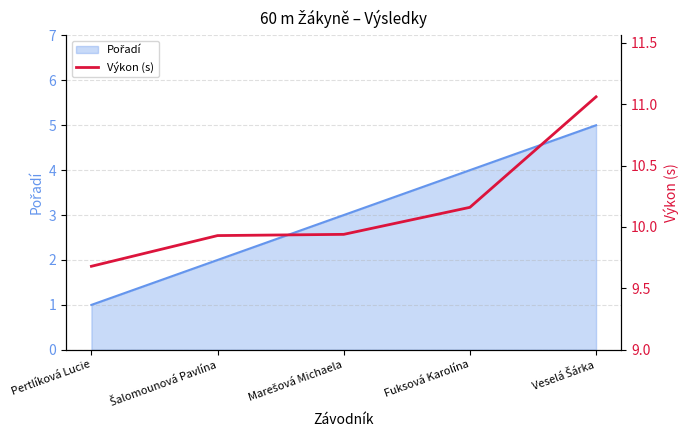

Count the number of categories in the chart.

5